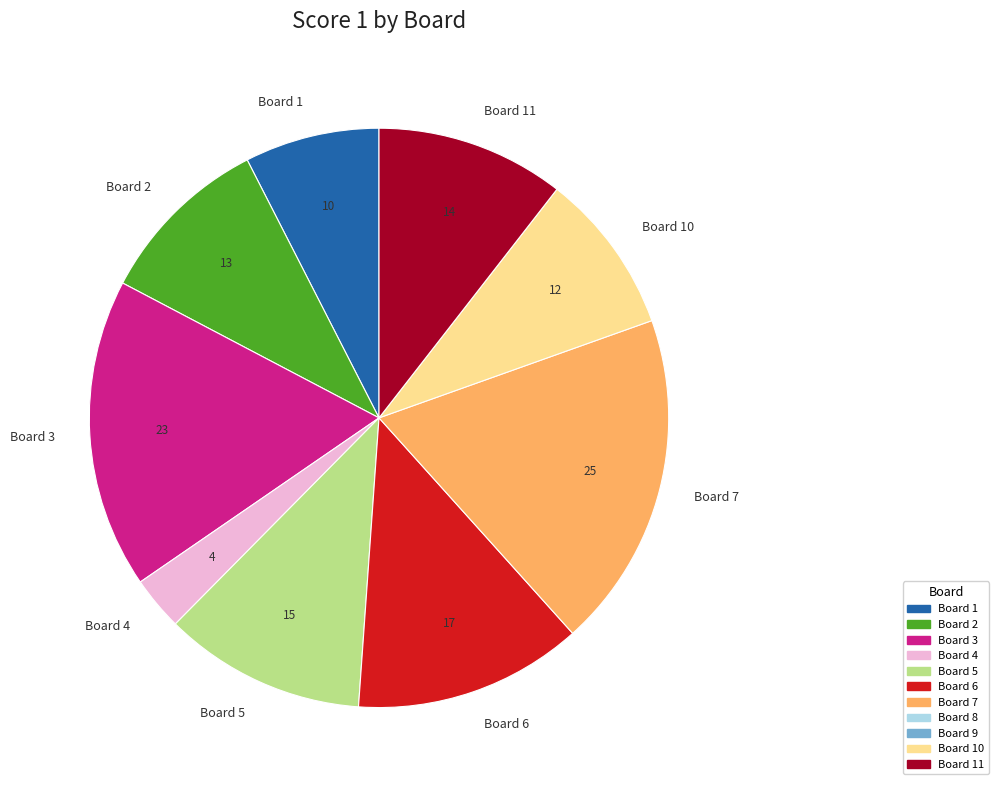

Rank the categories by value from highest to lowest.

Board 7, Board 3, Board 6, Board 5, Board 11, Board 2, Board 10, Board 1, Board 4